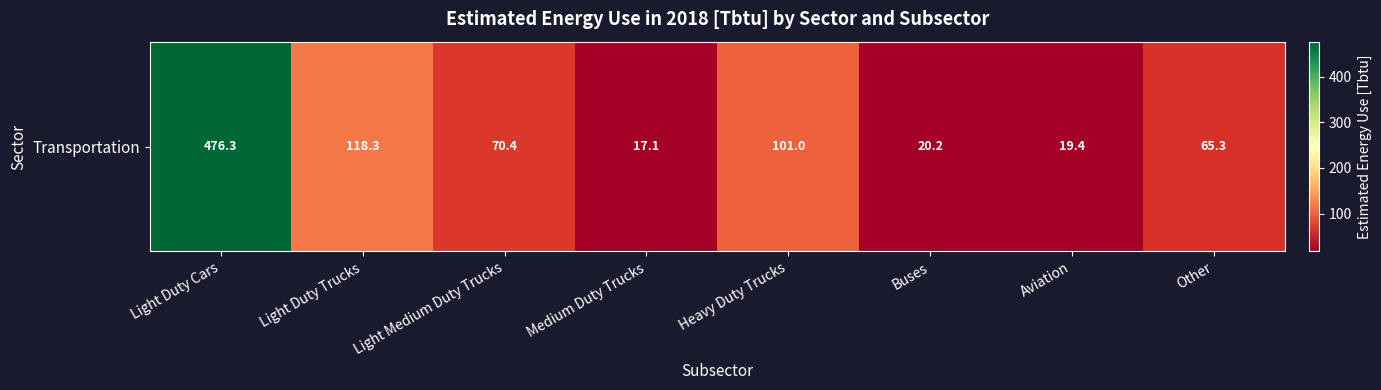

What is the average value?

111.0